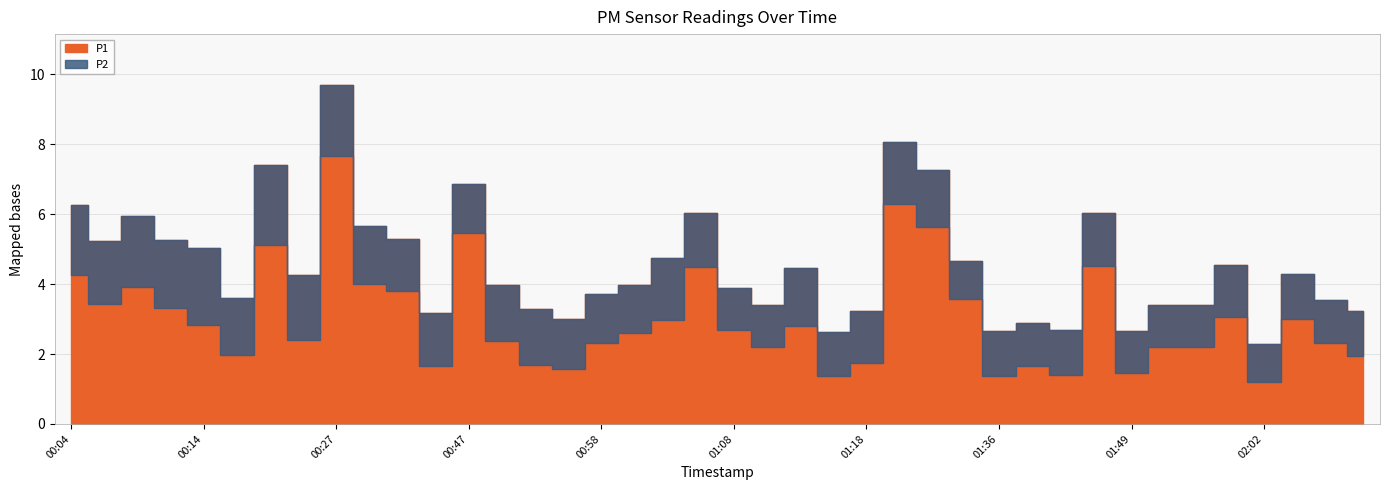

Rank the categories by P2 value from lowest to highest.

01:34, 02:02, 01:08, 01:11, 01:49, 01:51, 01:54, 01:38, 02:07, 01:16, 01:36, 01:44, 02:04, 02:09, 01:00, 00:47, 00:58, 00:55, 01:59, 00:37, 00:40, 01:18, 01:46, 01:06, 00:50, 00:53, 00:17, 01:31, 00:34, 01:13, 01:03, 01:23, 00:06, 00:22, 00:12, 00:04, 00:09, 00:27, 00:14, 00:19